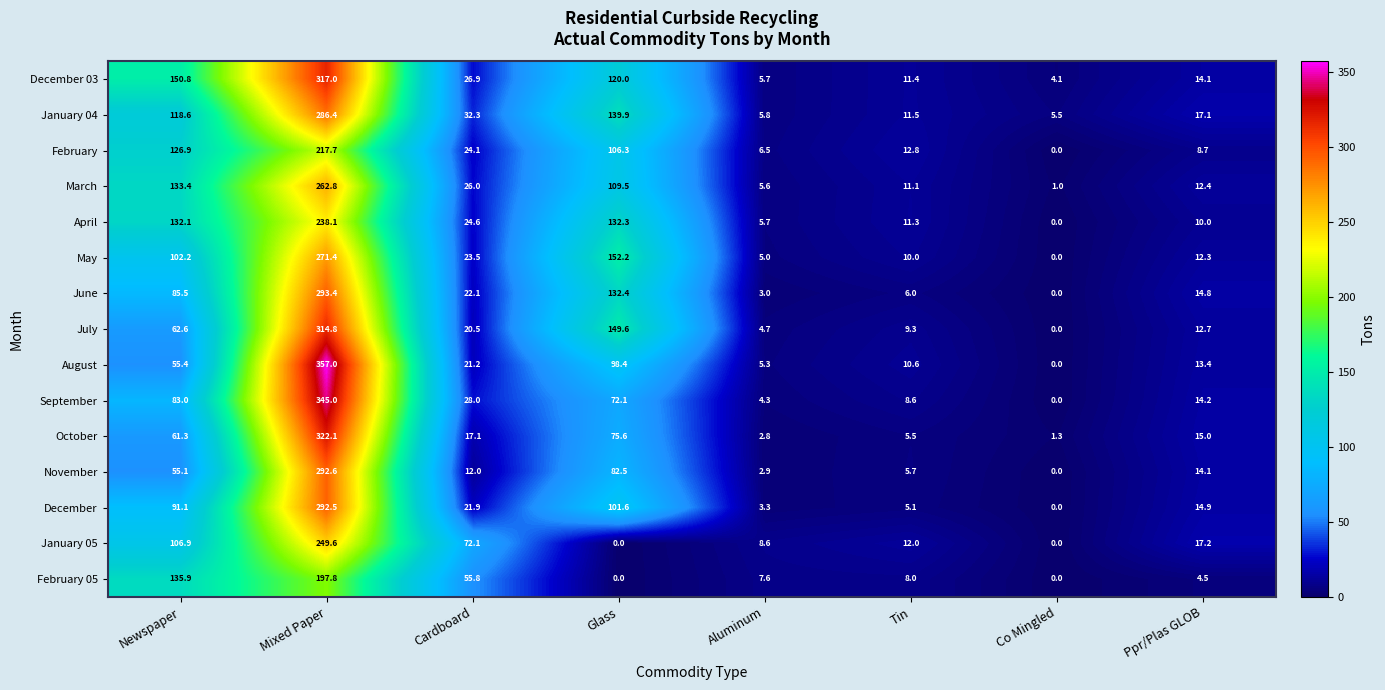

At which category is the sum across all series the highest?

Mixed Paper